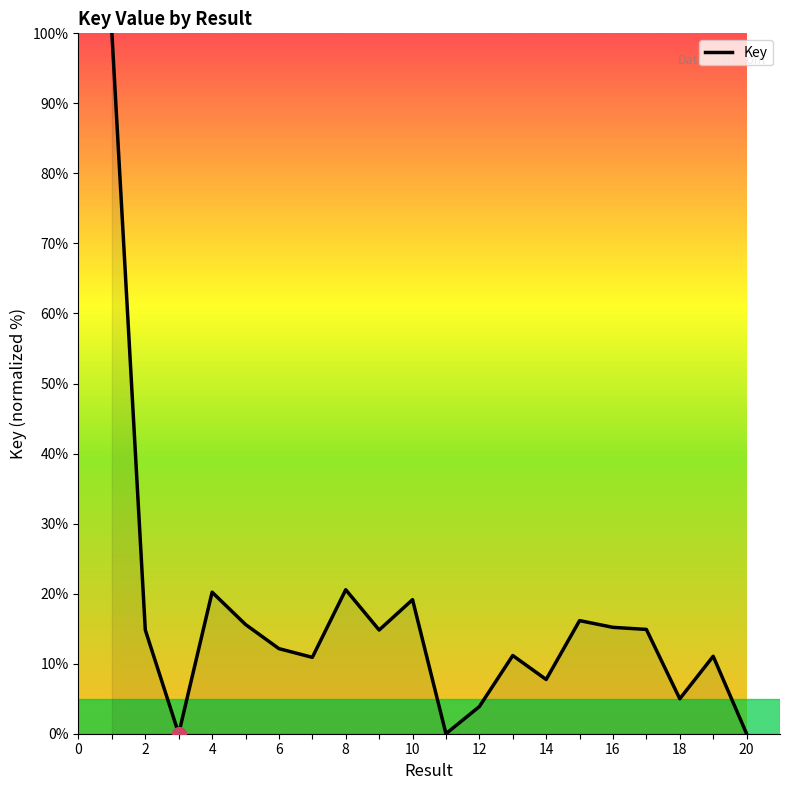

What is the greatest value displayed?

100.0